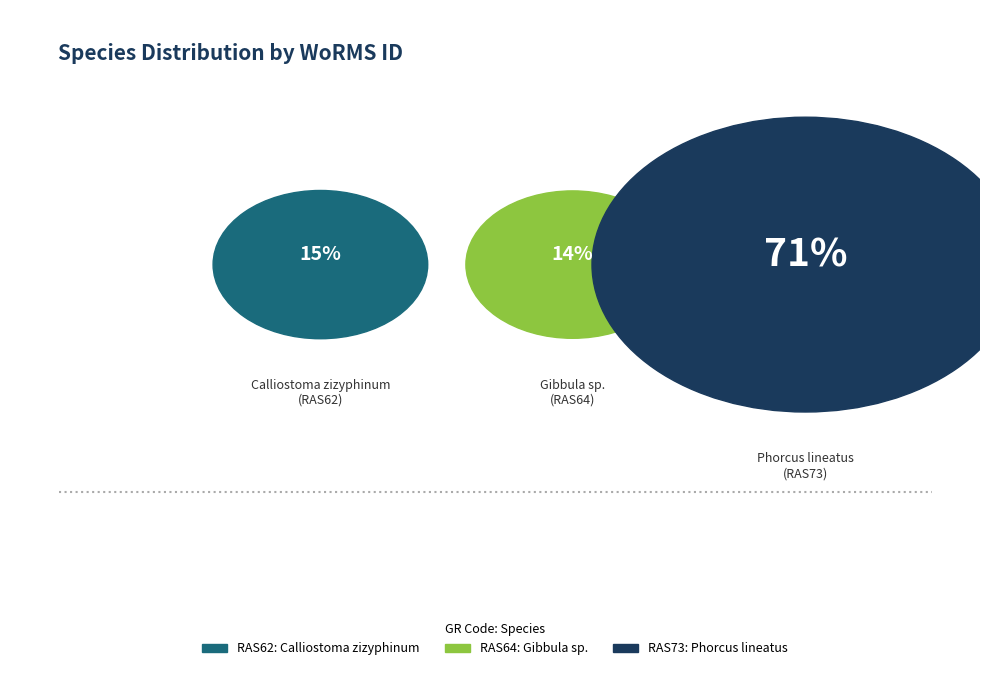

Combined, do Calliostoma zizyphinum and Gibbula sp. account for over 50%?

No